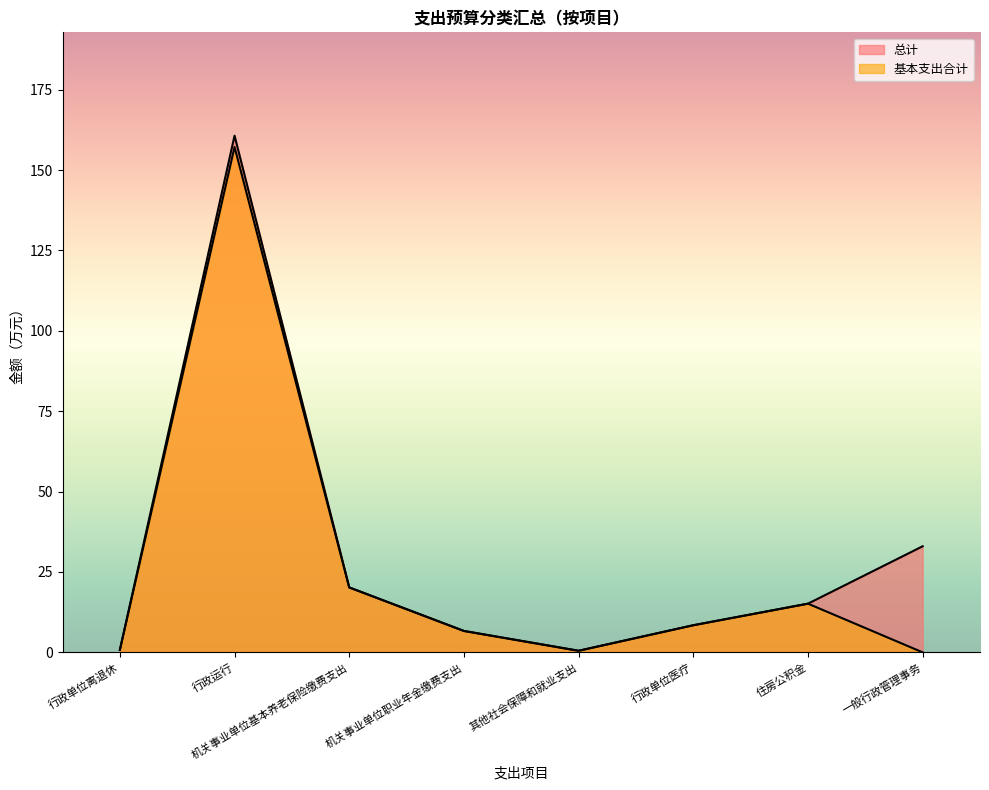

Which series has the largest total across all categories?

总计